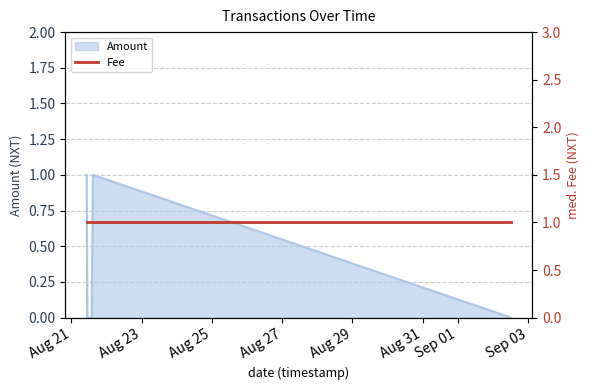

Is it true that the value at 2017-09-02 12:27:49 is 0?

True